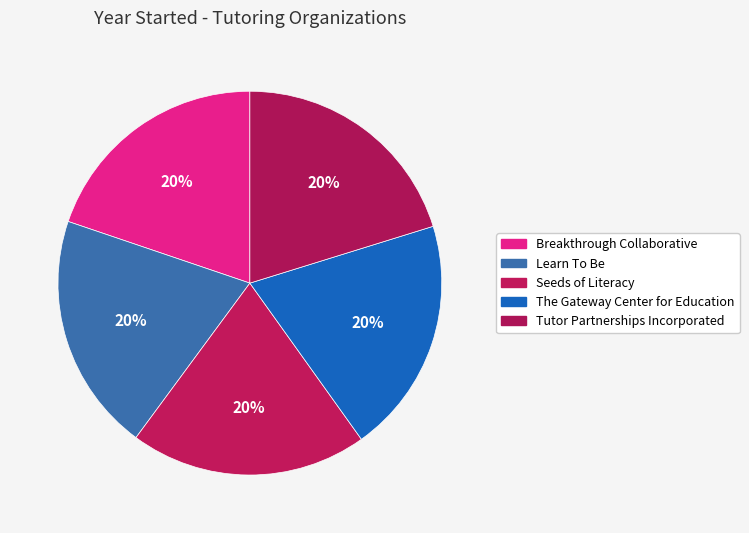

Which slice is the smallest?

Breakthrough Collaborative